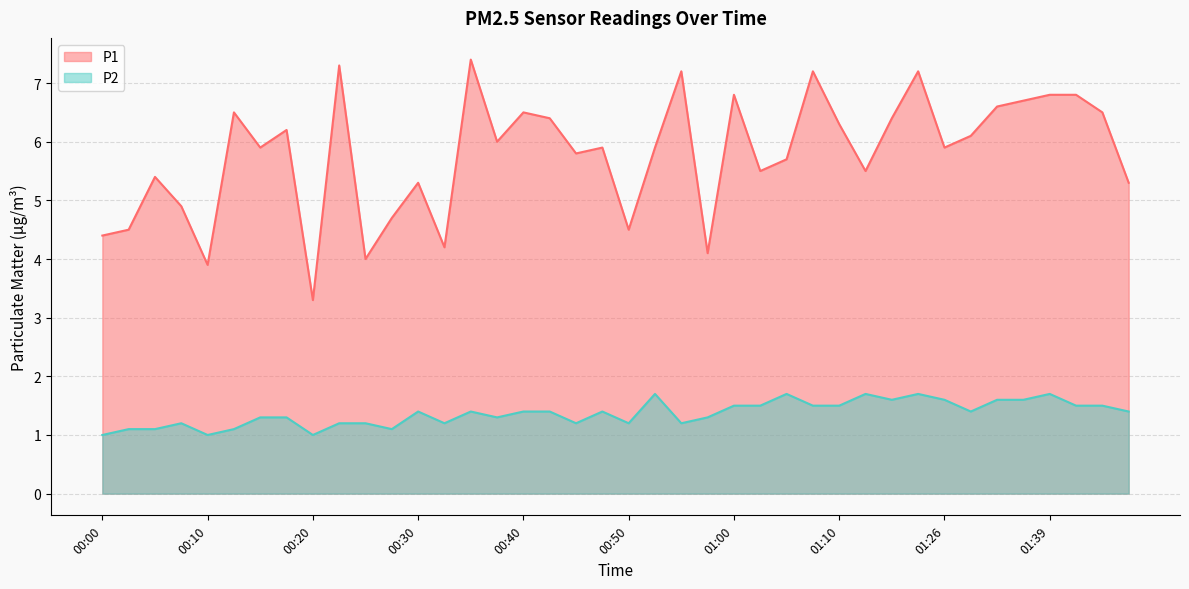

How many lines are shown in the chart?

2